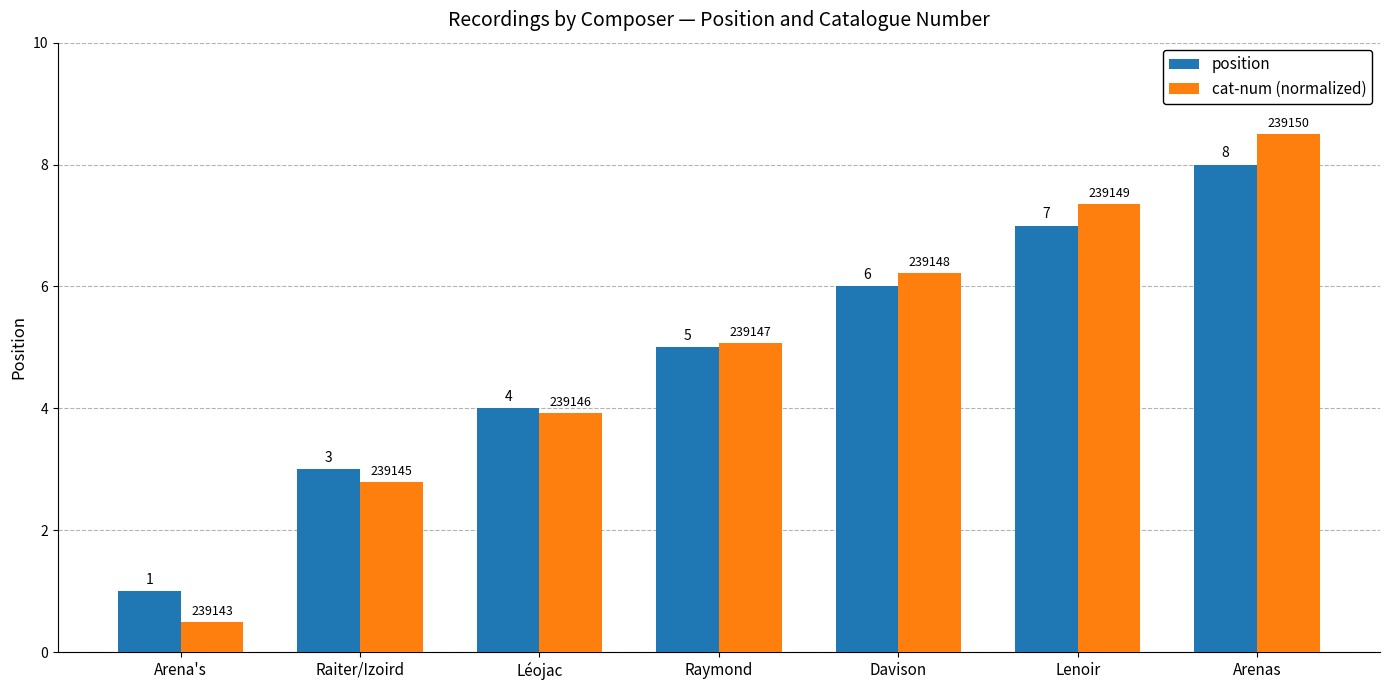

What is the total value across all series at Lenoir?

14.4